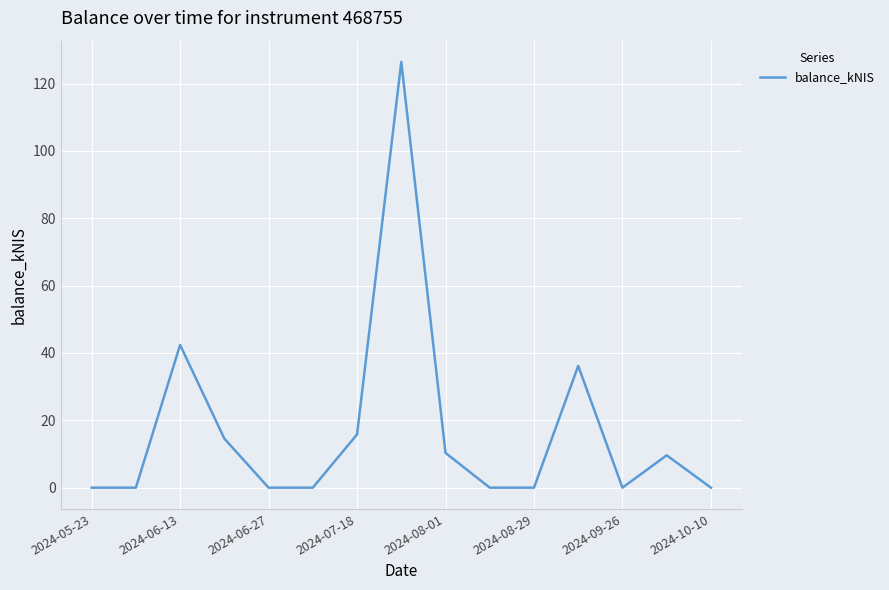

Is this an area chart (filled region under the line)?

No